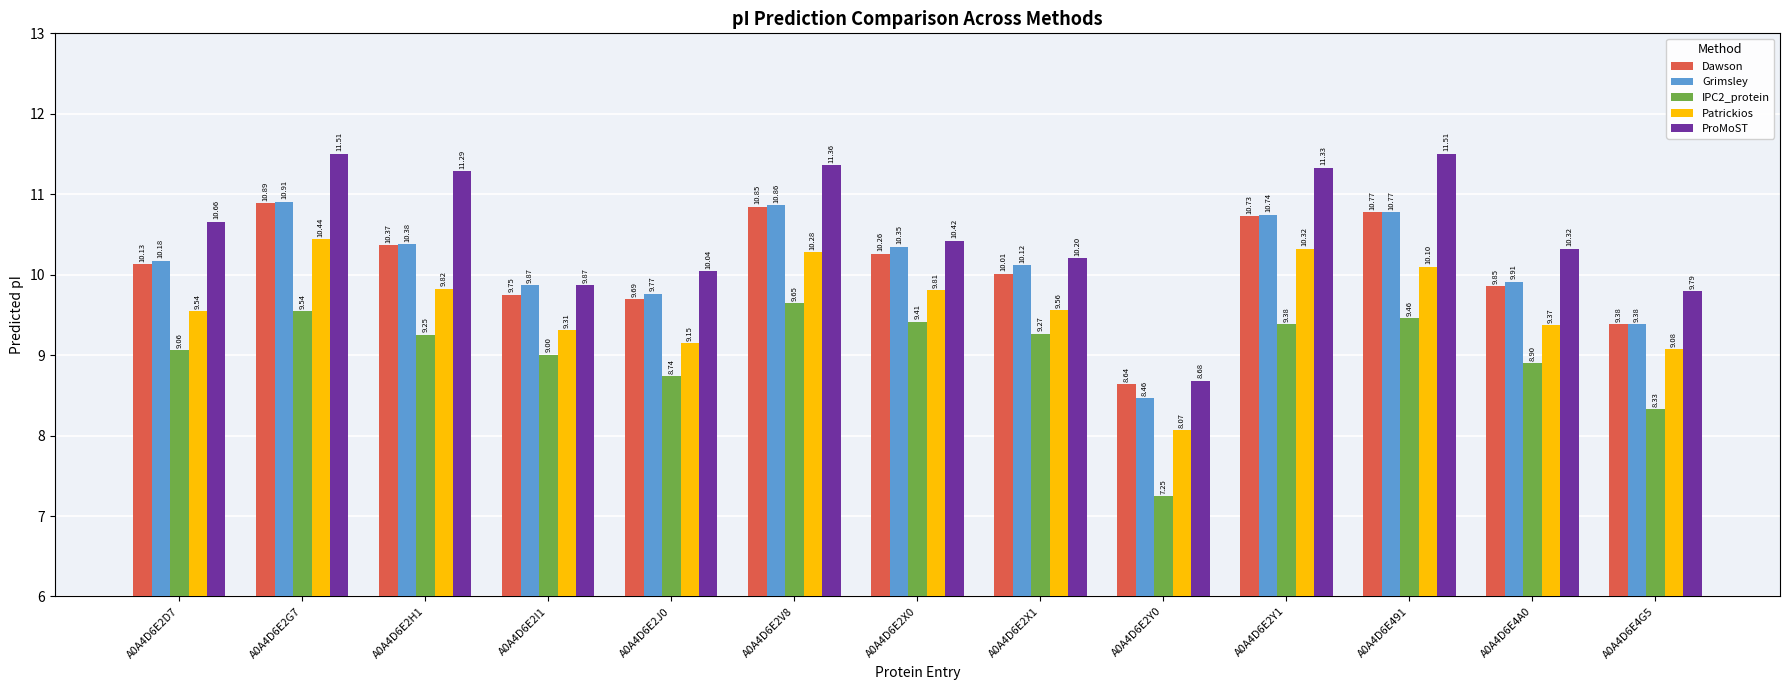

Between A0A4D6E2D7 and A0A4D6E2H1, which series saw the biggest shift?

ProMoST